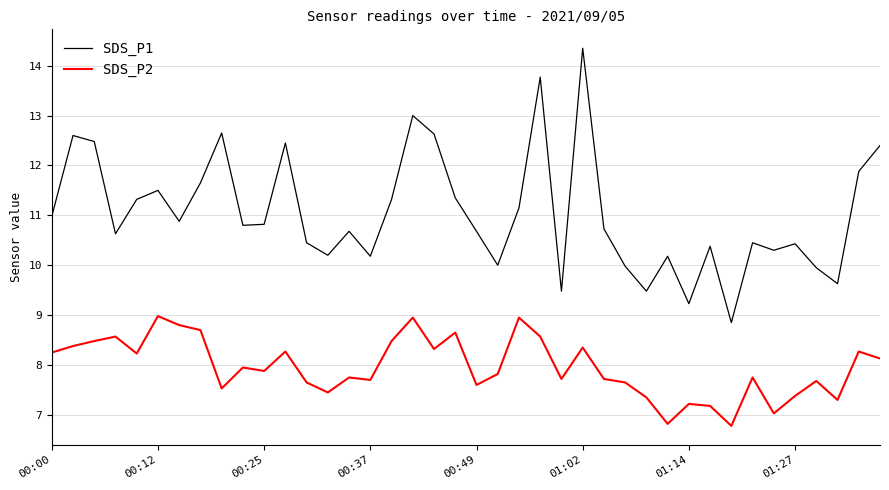

What is the lowest value of the SDS_P2 series?

6.8